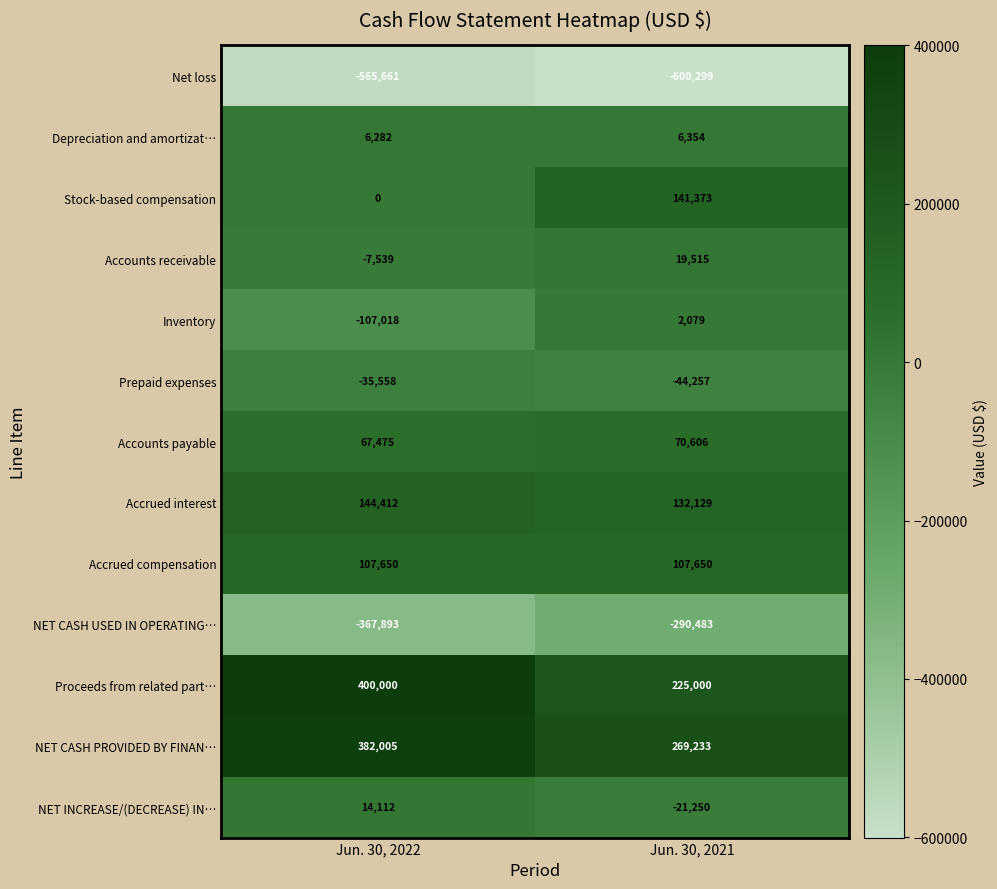

At which category is the sum across all series the highest?

Jun. 30, 2022